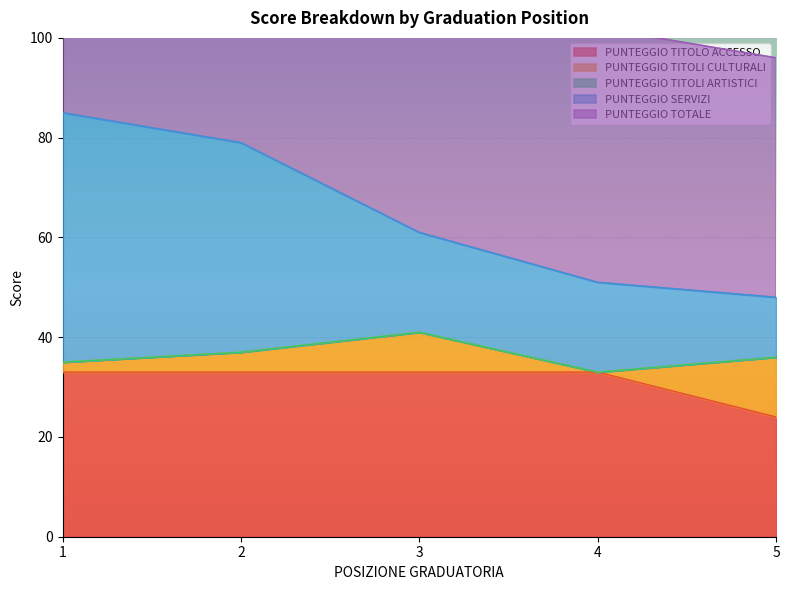

Between 4 and 1, which is larger?

4